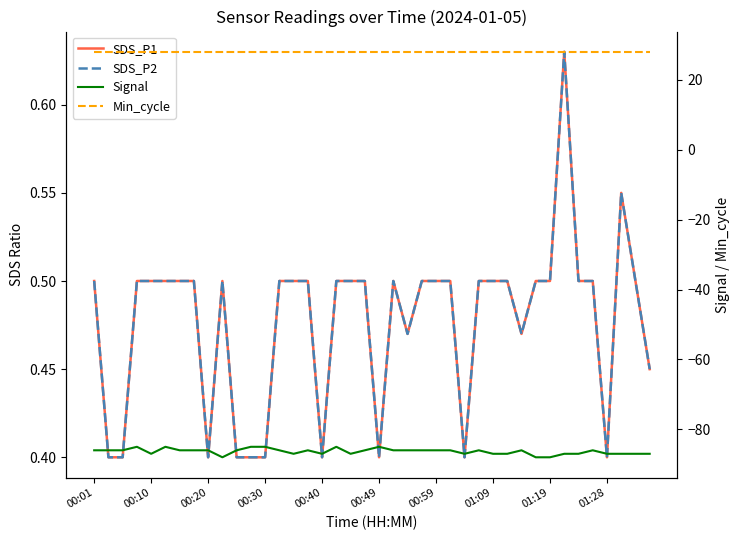

Reading left to right, extract all data points from this chart.

SDS_P1: 0.5	0.4	0.4	0.5	0.5	0.5	0.5	0.5	0.4	0.5	0.4	0.4	0.4	0.5	0.5	0.5	0.4	0.5	0.5	0.5	0.4	0.5	0.5	0.5	0.5	0.5	0.4	0.5	0.5	0.5	0.5	0.5	0.5	0.6	0.5	0.5	0.4	0.6	0.5	0.5
SDS_P2: 0.5	0.4	0.4	0.5	0.5	0.5	0.5	0.5	0.4	0.5	0.4	0.4	0.4	0.5	0.5	0.5	0.4	0.5	0.5	0.5	0.4	0.5	0.5	0.5	0.5	0.5	0.4	0.5	0.5	0.5	0.5	0.5	0.5	0.6	0.5	0.5	0.4	0.6	0.5	0.5
Signal: -86.0	-86.0	-86.0	-85.0	-87.0	-85.0	-86.0	-86.0	-86.0	-88.0	-86.0	-85.0	-85.0	-86.0	-87.0	-86.0	-87.0	-85.0	-87.0	-86.0	-85.0	-86.0	-86.0	-86.0	-86.0	-86.0	-87.0	-86.0	-87.0	-87.0	-86.0	-88.0	-88.0	-87.0	-87.0	-86.0	-87.0	-87.0	-87.0	-87.0
Min_cycle: 28.0	28.0	28.0	28.0	28.0	28.0	28.0	28.0	28.0	28.0	28.0	28.0	28.0	28.0	28.0	28.0	28.0	28.0	28.0	28.0	28.0	28.0	28.0	28.0	28.0	28.0	28.0	28.0	28.0	28.0	28.0	28.0	28.0	28.0	28.0	28.0	28.0	28.0	28.0	28.0